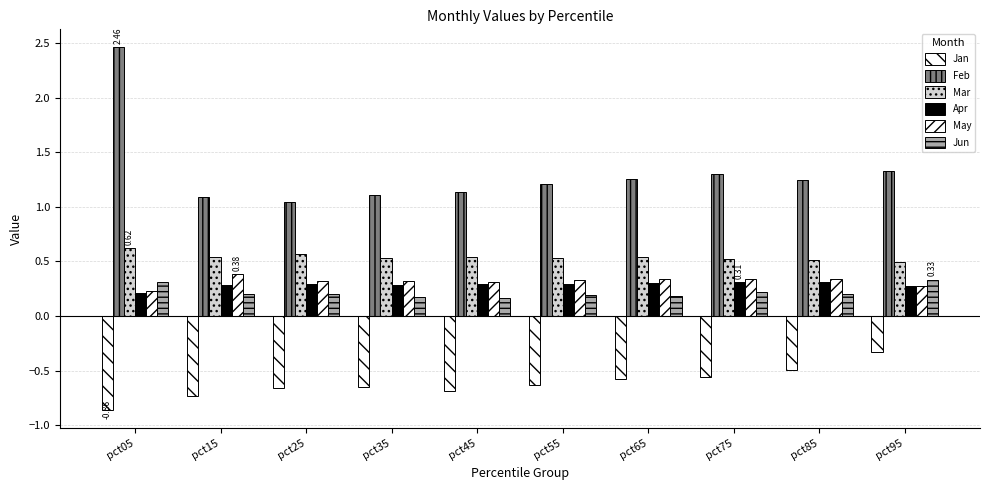

Rank the categories by Mar value from lowest to highest.

pct95, pct85, pct75, pct35, pct55, pct65, pct45, pct15, pct25, pct05